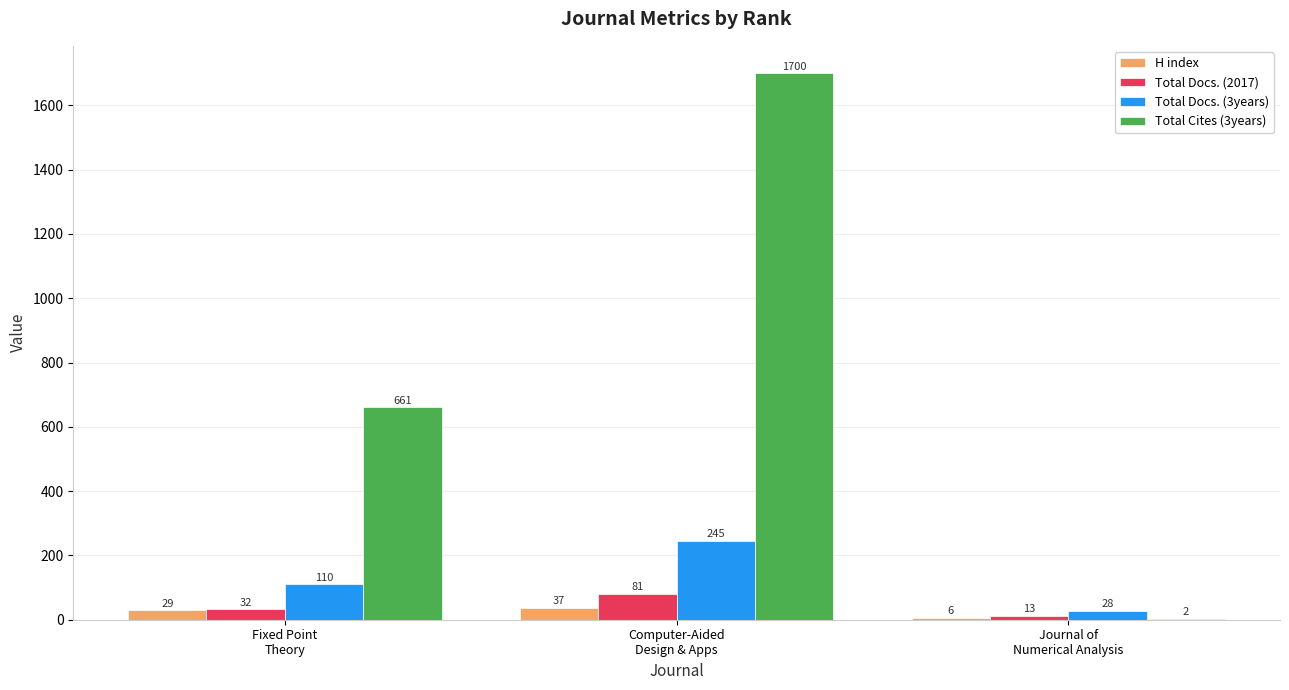

Is the value of H index at Computer-Aided
Design & Apps greater than the value of Total Cites (3years) at Computer-Aided
Design & Apps?

No